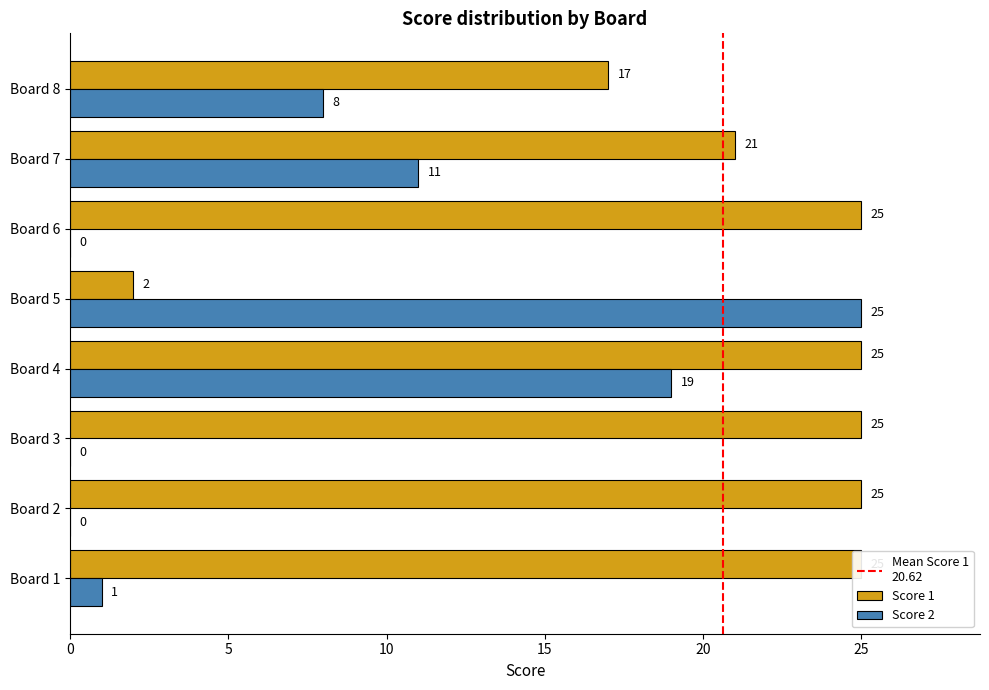

At how many categories does at least one series exceed 21?

6